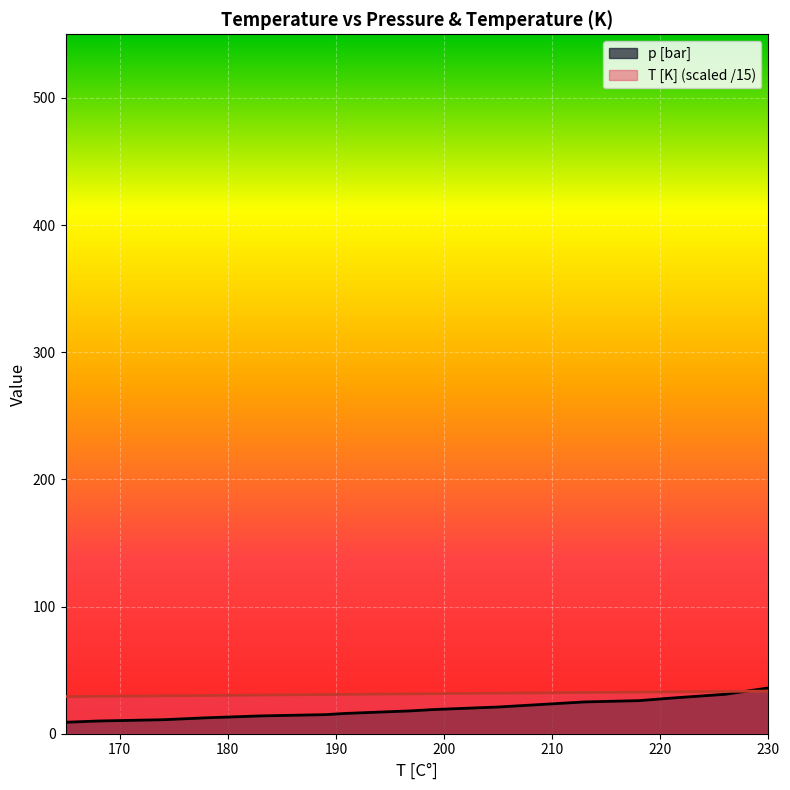

What is the total value across all series at 230?

69.5